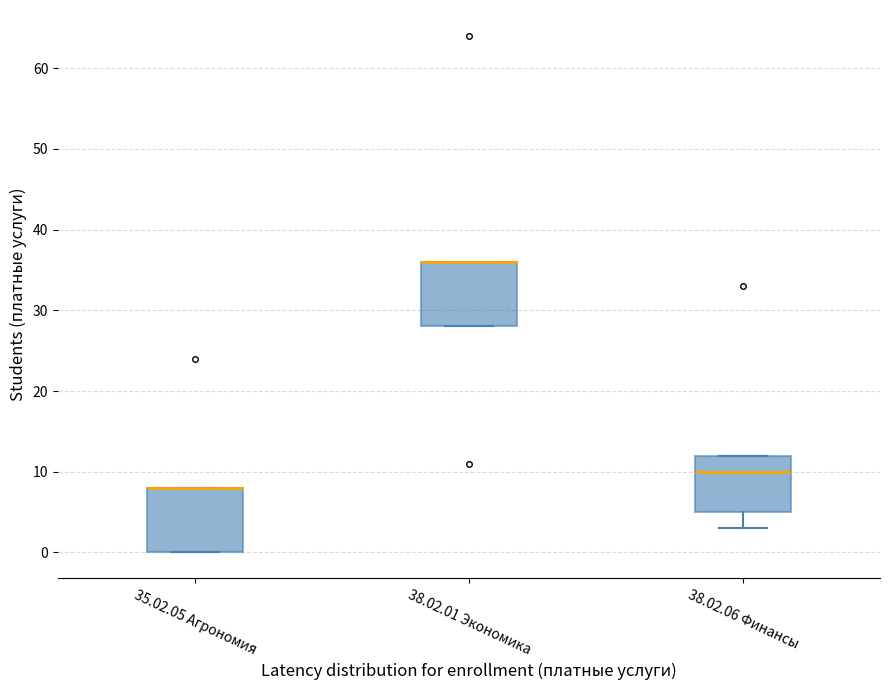

Where does the lower whisker of the box for 38.02.06 Финансы end on the y-axis? The values are not printed on the chart, so give them approximately, as read against the axis.

3